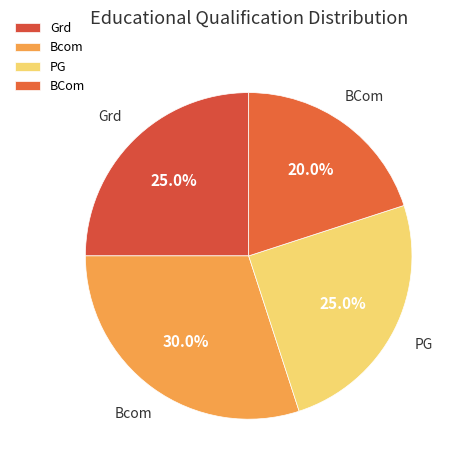

To the nearest percent, what is the difference between the largest and smallest slice percentages?

10%